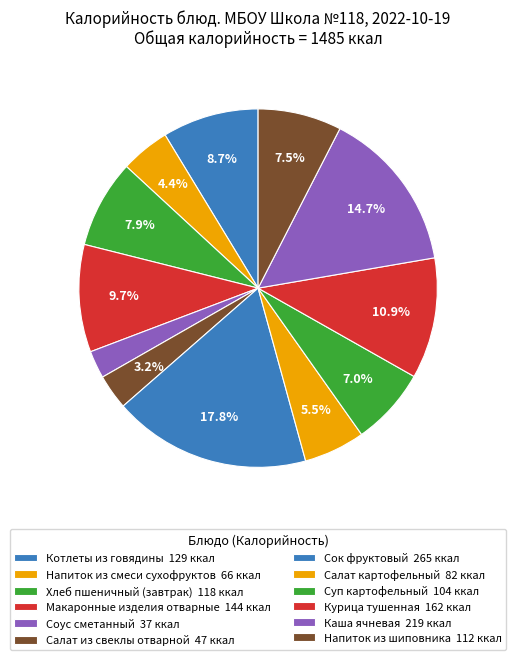

What is the change in value from Соус сметанный to Сок фруктовый?

+228